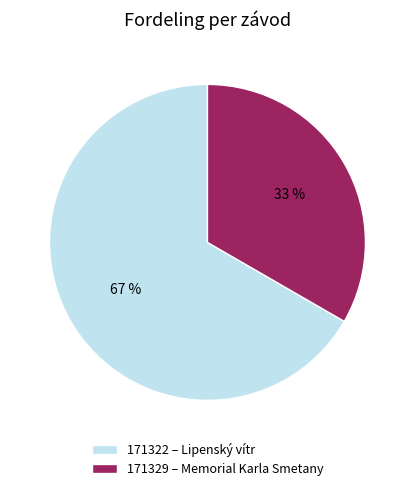

Which slice is the smallest?

171329